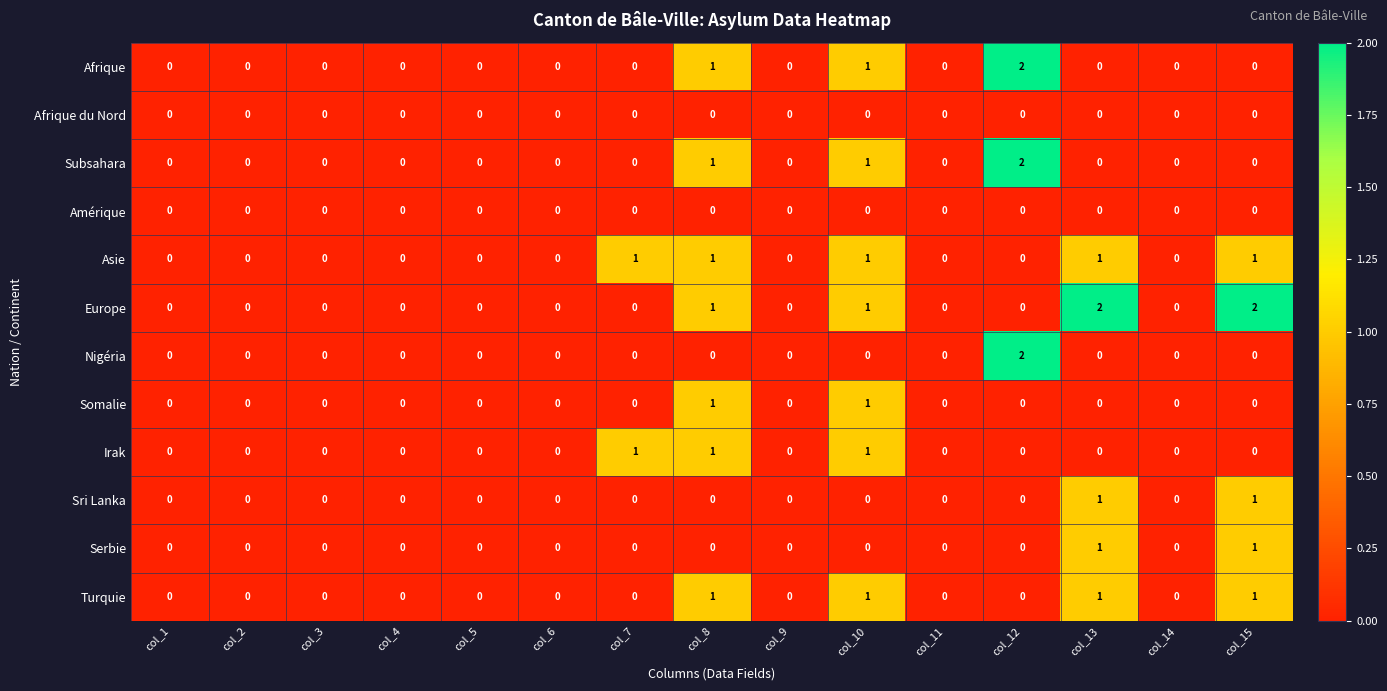

What is the sum of all Asie values?

5